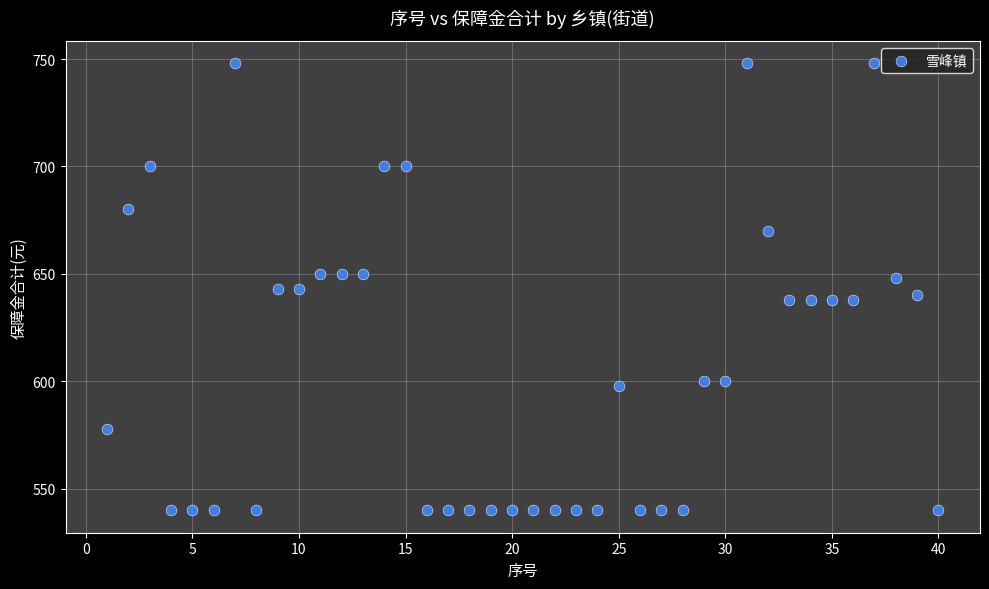

What is the range of X values (max minus min)?

39